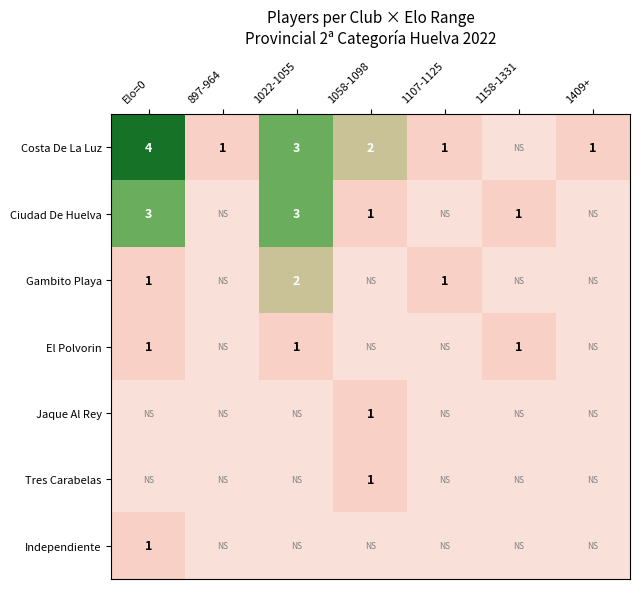

How many Ciudad De Huelva values are between 0 and 3?

7